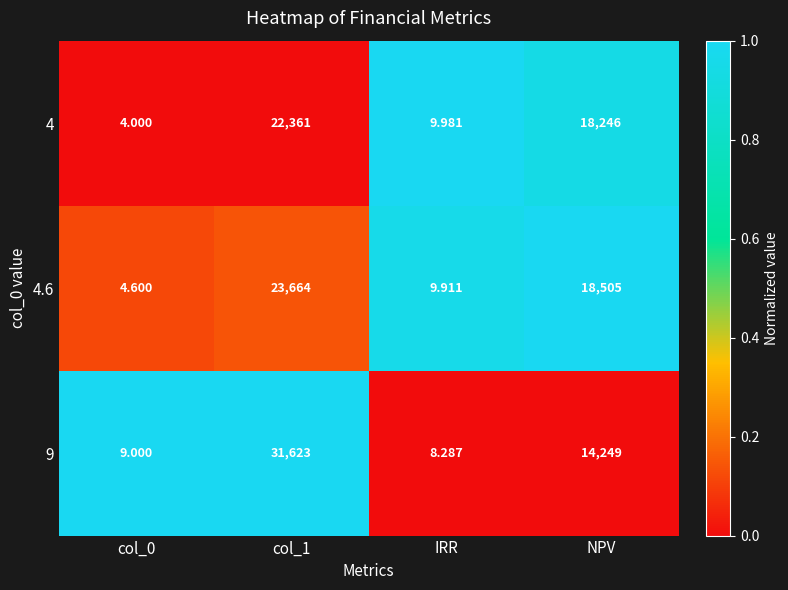

Is the value of 9 at NPV greater than the value of 4.6 at col_0?

Yes